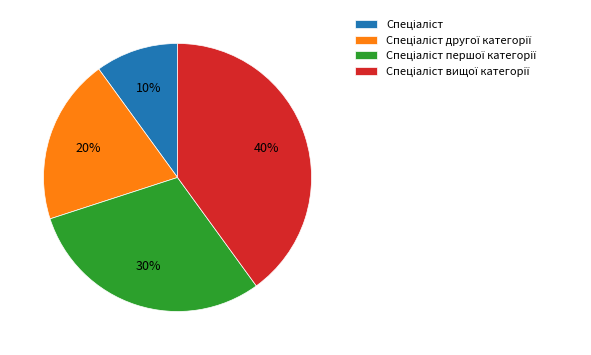

Is there a majority slice in this chart?

No